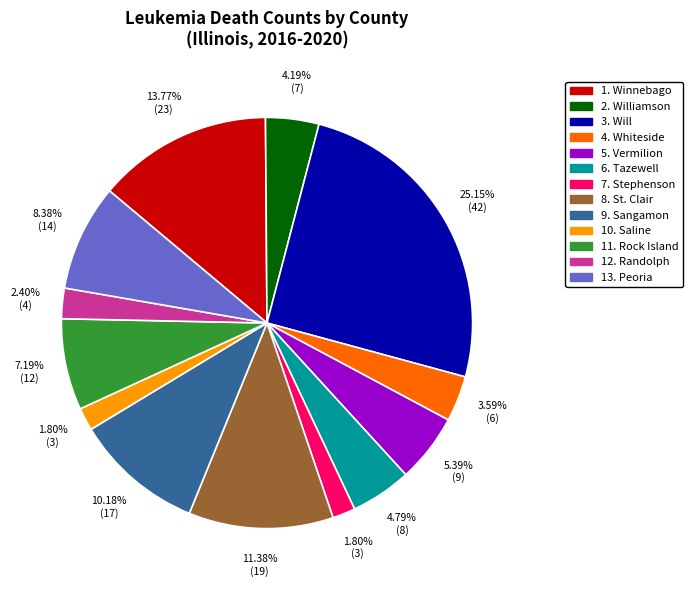

Does any single category account for the majority?

No